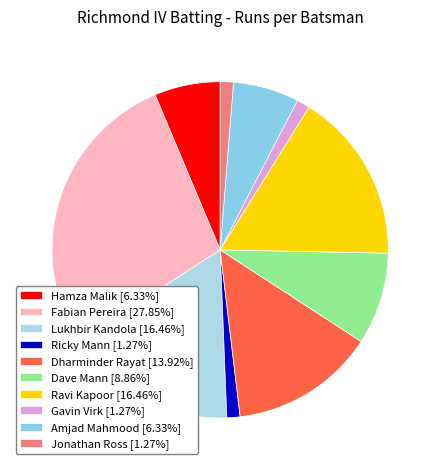

What is the change in value from Dharminder Rayat to Jonathan Ross?

-10